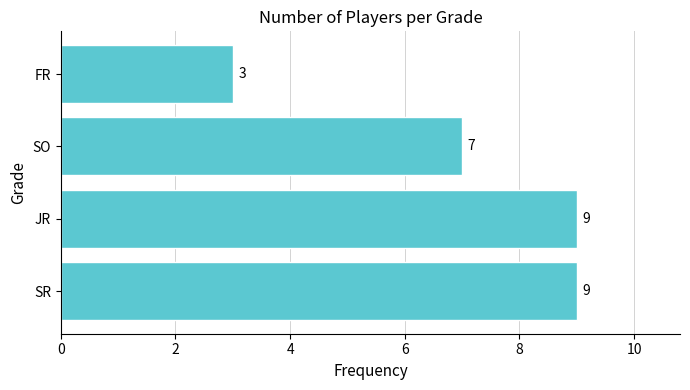

Count the values in the range 7 to 9.

3